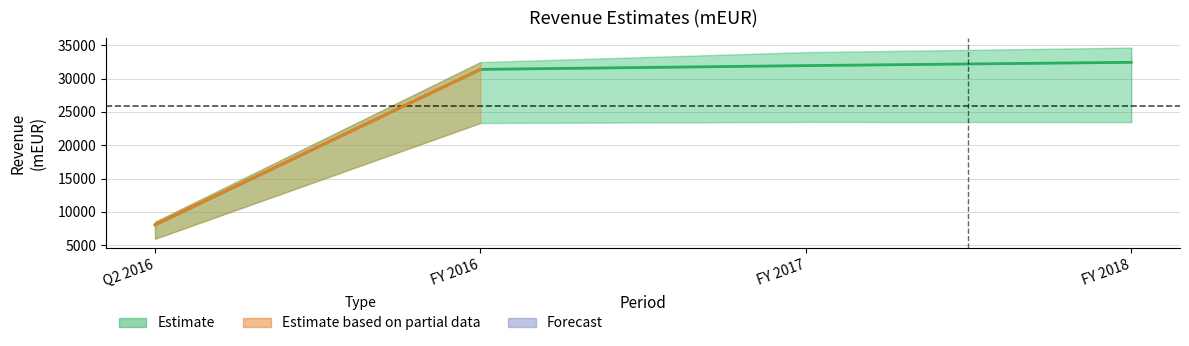

True or false: Low and High intersect in this chart.

False